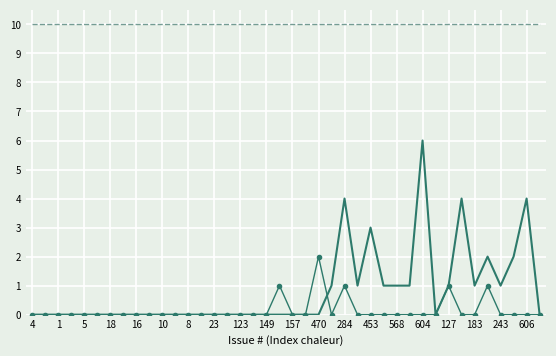

What is the greatest value displayed?

10